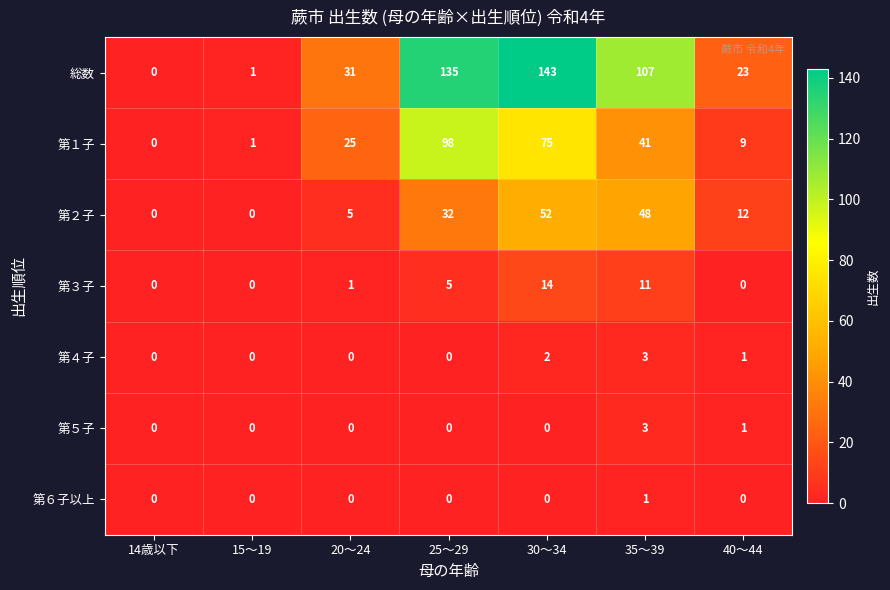

What is the average value of the 第３子 series?

4